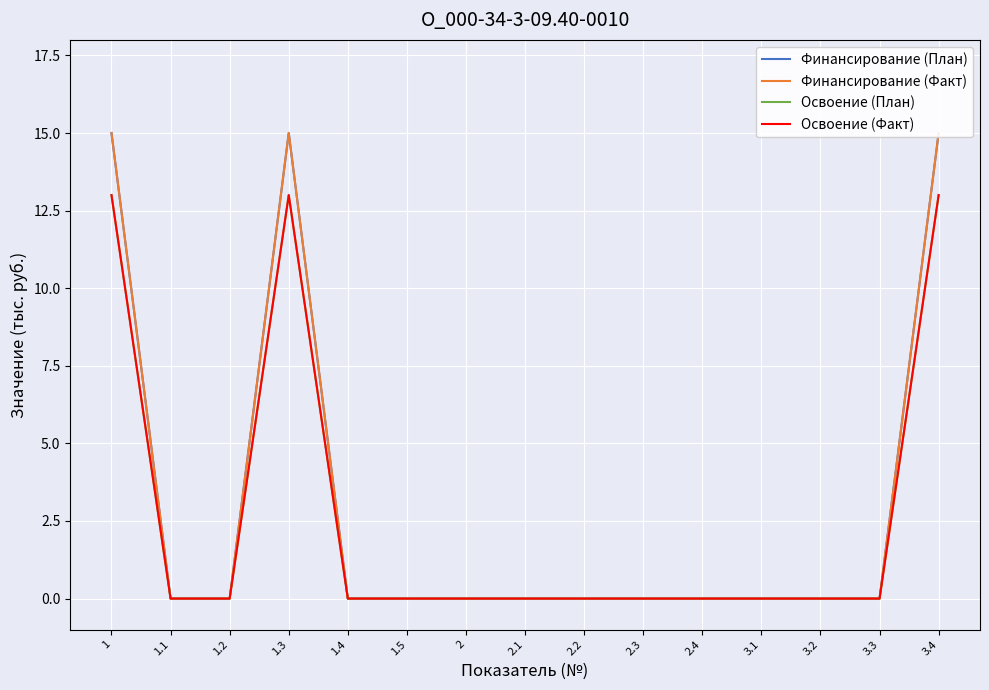

What position from the right is 3.2?

3